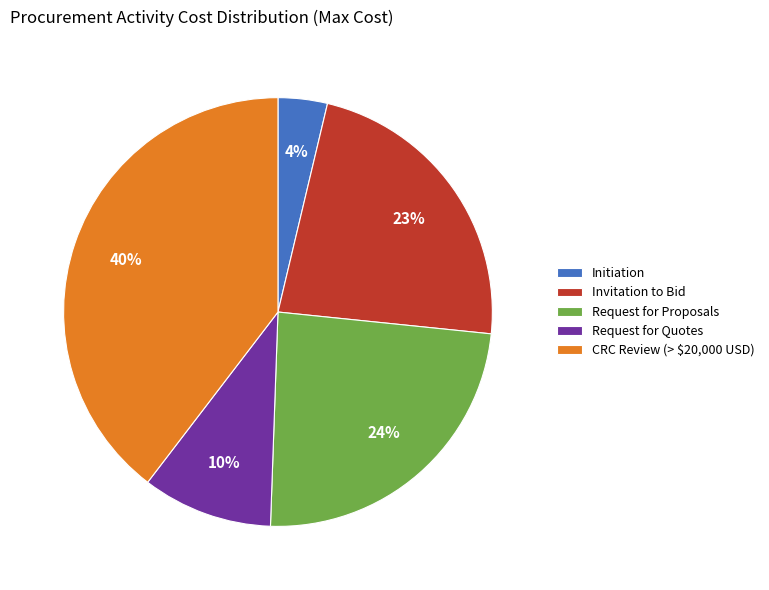

Which category has the smallest portion of the pie?

Initiation